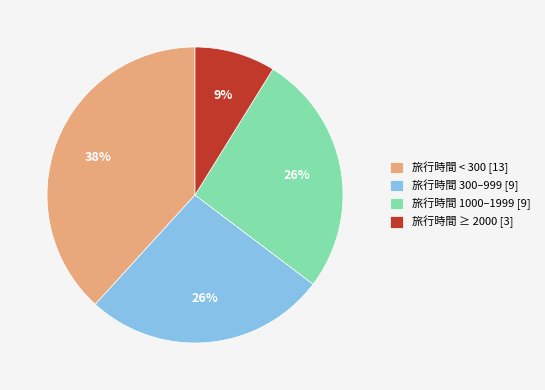

True or false: 旅行時間 ≥ 2000 [3] accounts for 17% of the total.

False